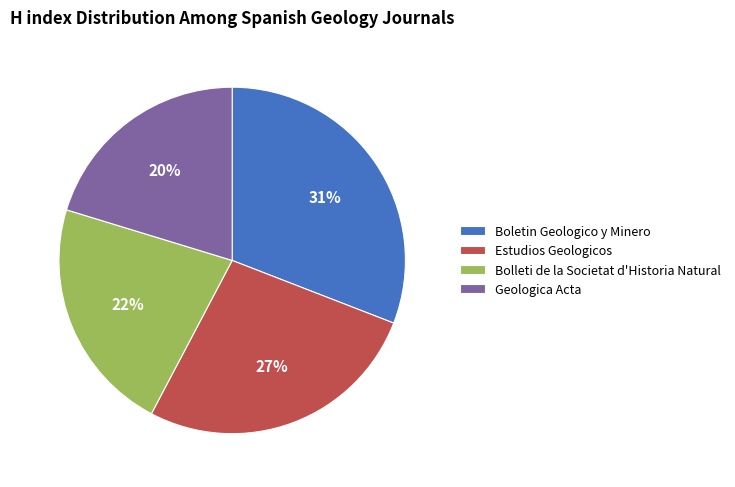

Combined, do Boletin Geologico y Minero and Bolleti de la Societat d'Historia Natural account for over 50%?

Yes